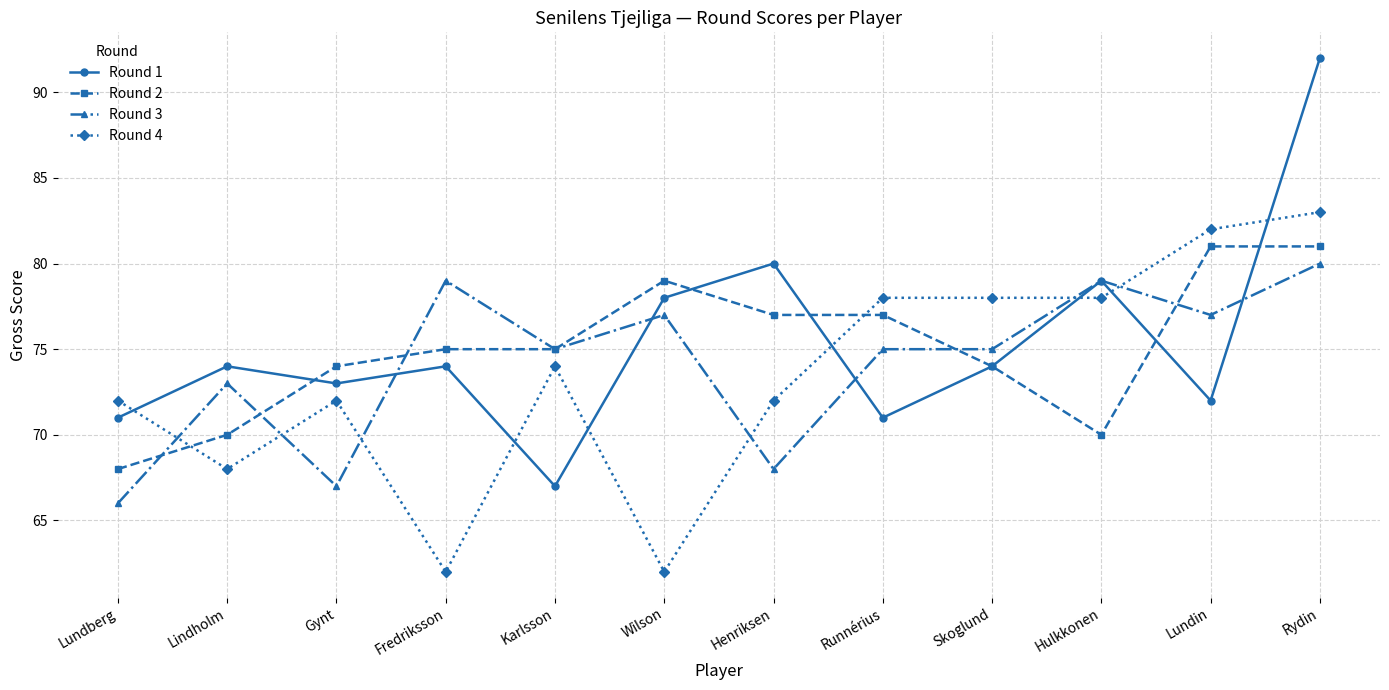

At which category is the sum across all series the highest?

Rydin